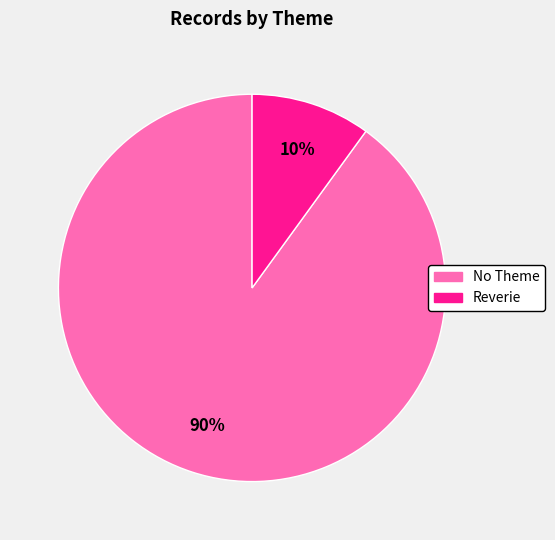

Is there a majority slice in this chart?

Yes